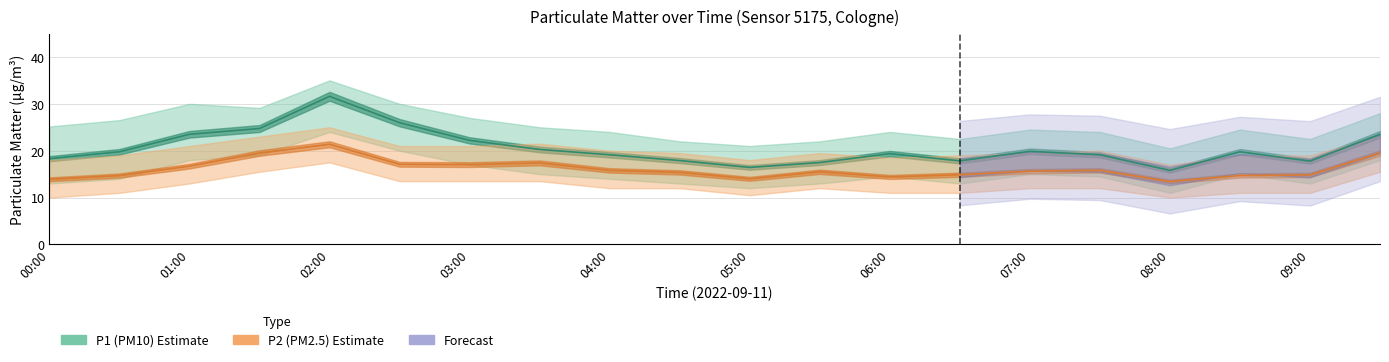

Reading right to left, extract all data points from this chart.

P1 (PM10): 23.5	17.8	19.8	15.8	19.1	19.9	17.8	19.4	17.5	16.4	17.9	19.1	20.3	22.2	26.0	31.6	24.7	23.5	19.8	18.3
P2 (PM2.5): 19.5	14.8	14.7	13.4	15.8	15.6	14.9	14.4	15.5	14.0	15.4	15.8	17.4	17.0	17.1	21.4	19.5	16.7	14.7	13.9